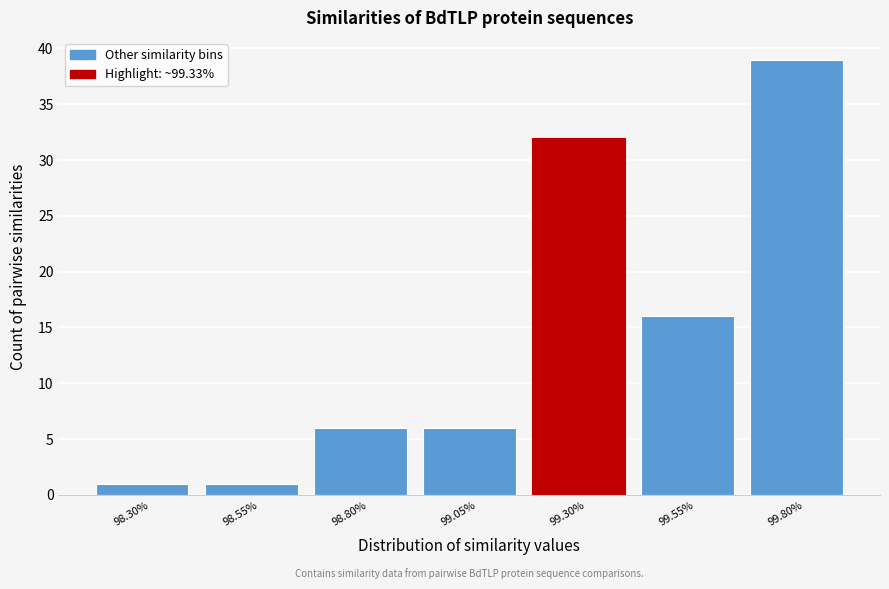

Reading left to right, extract all data points from this chart.

1	1	6	6	32	16	39